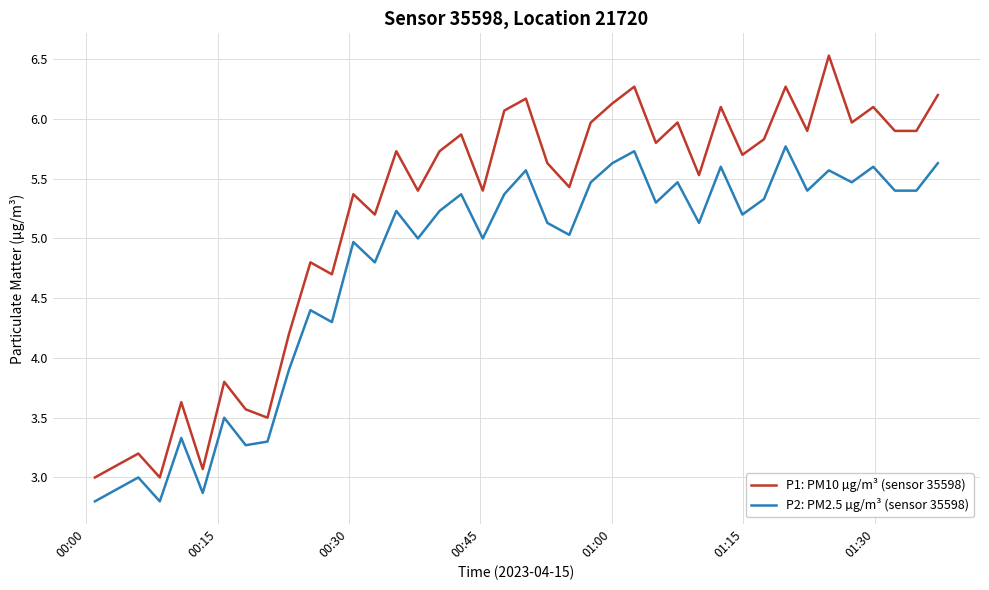

How many lines are shown in the chart?

2